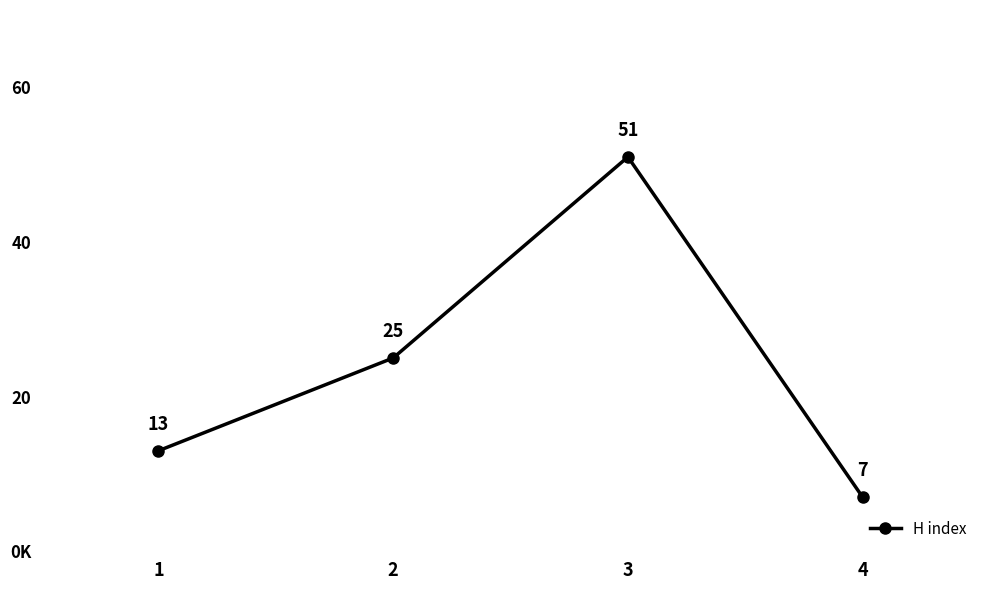

List the labels in order of value, largest first.

3, 2, 1, 4